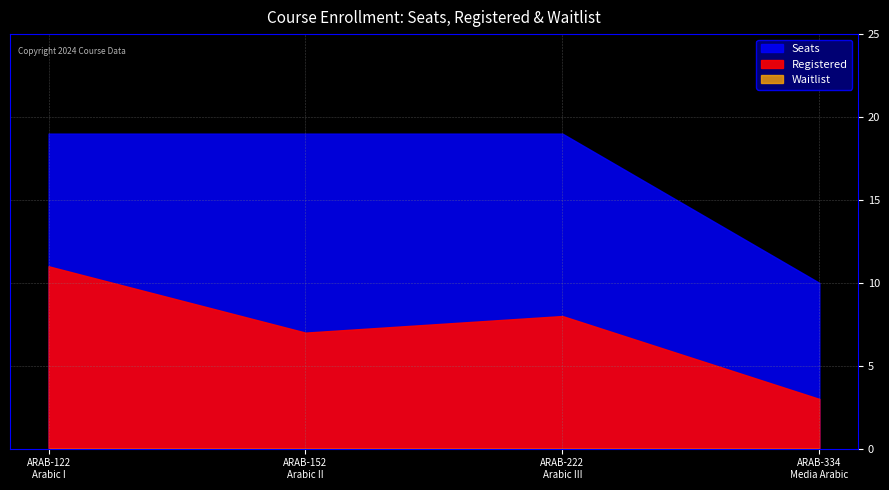

Reading left to right, what are all the values shown in this chart?

Registered: 11	7	8	3
Seats: 19	19	19	10
Waitlist: 0	0	0	0